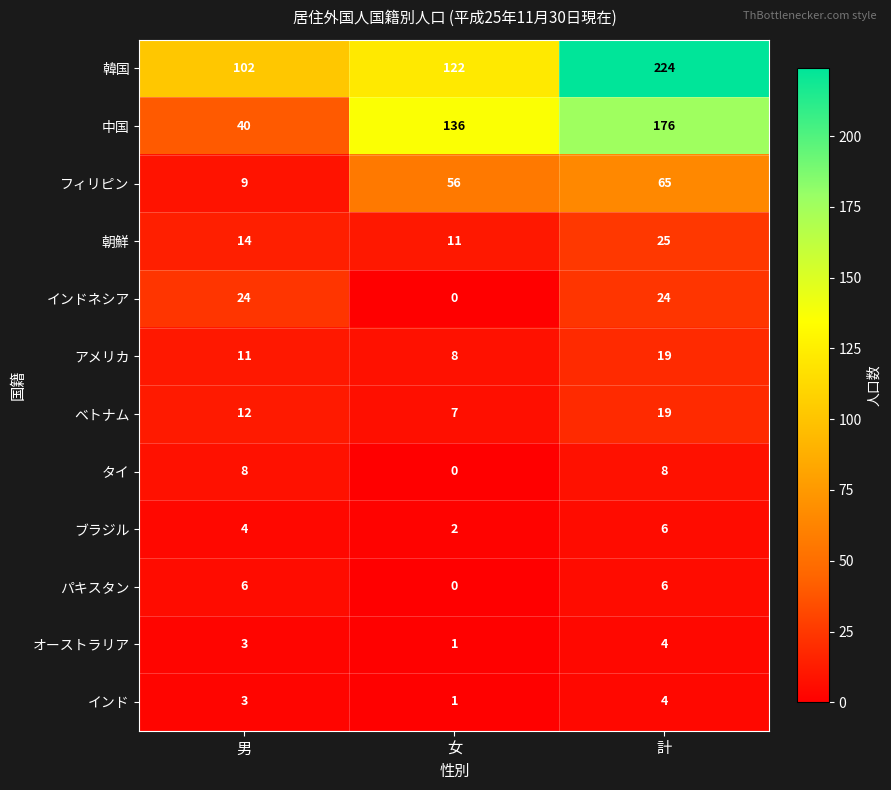

What is the sum of the 中国 values at 男 and 計?

216